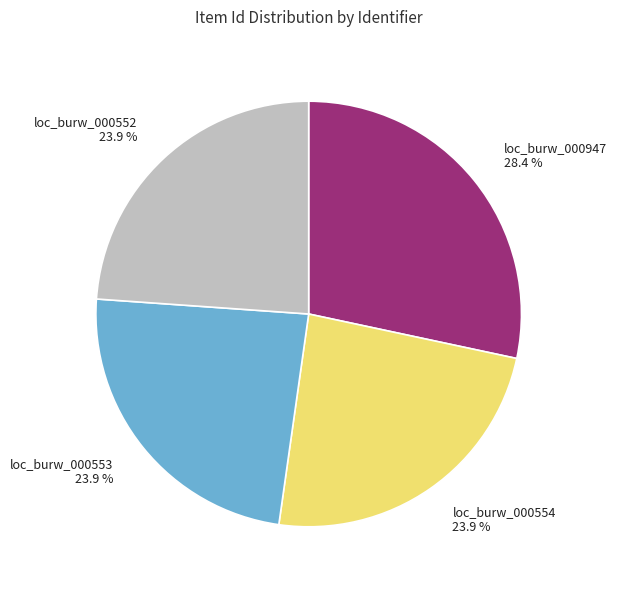

Is it true that loc_burw_000554 is 24% of the pie?

True